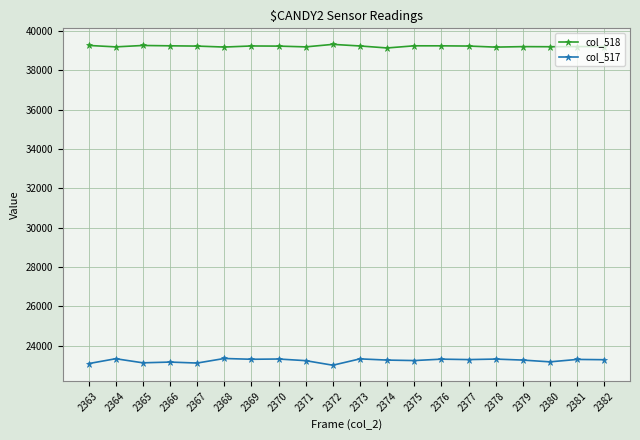

What is the spread (max minus min) of values at 2371?

15938